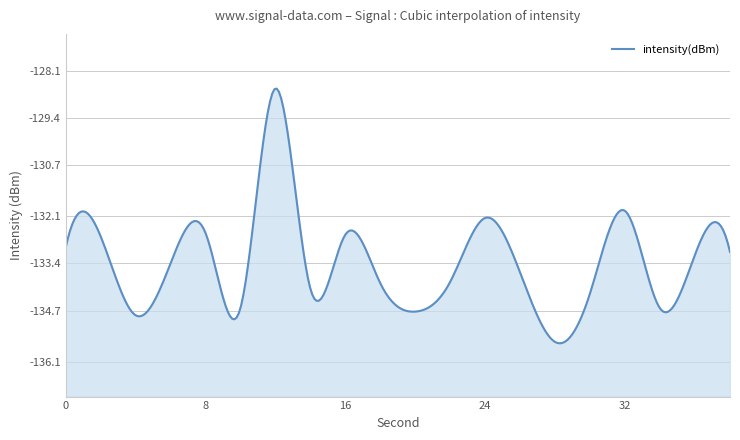

Which has a higher value, 18 or 34?

18